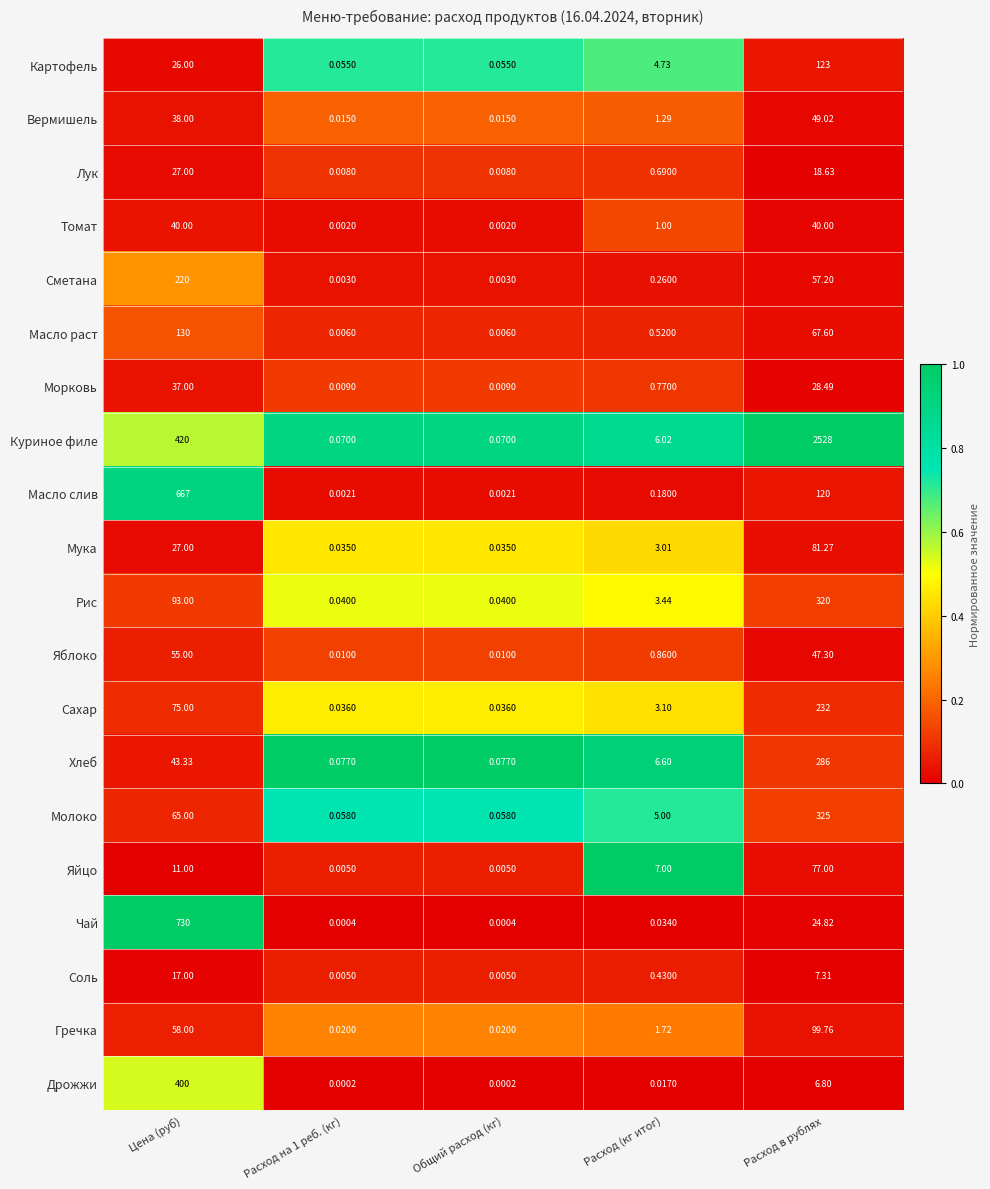

Which series has the largest range (max minus min)?

Куриное филе